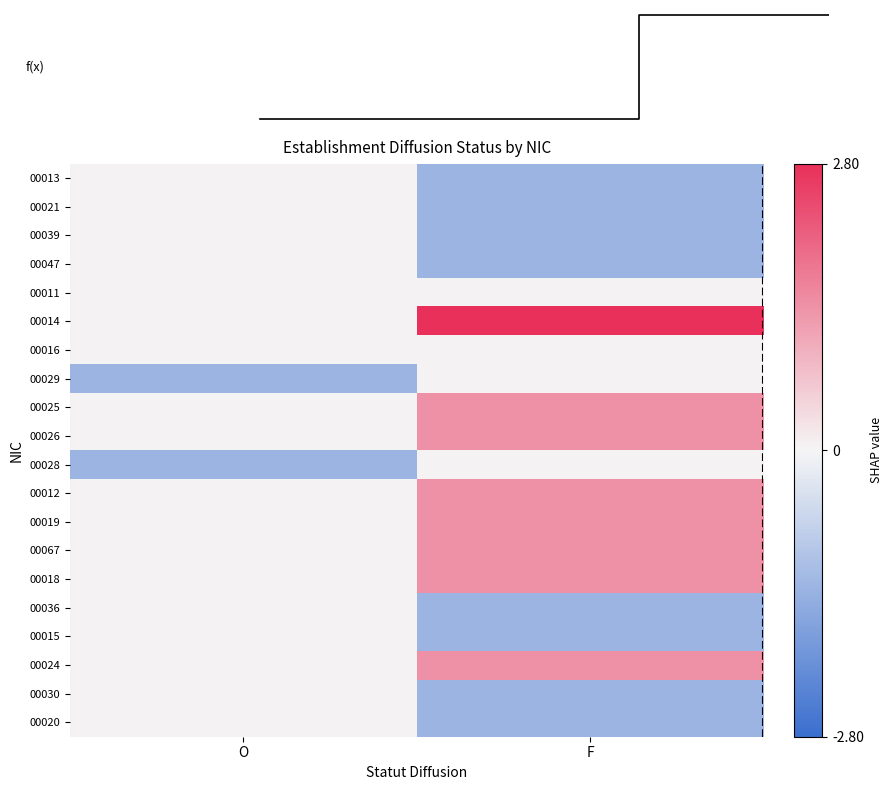

At how many categories does at least one series exceed 1?

1